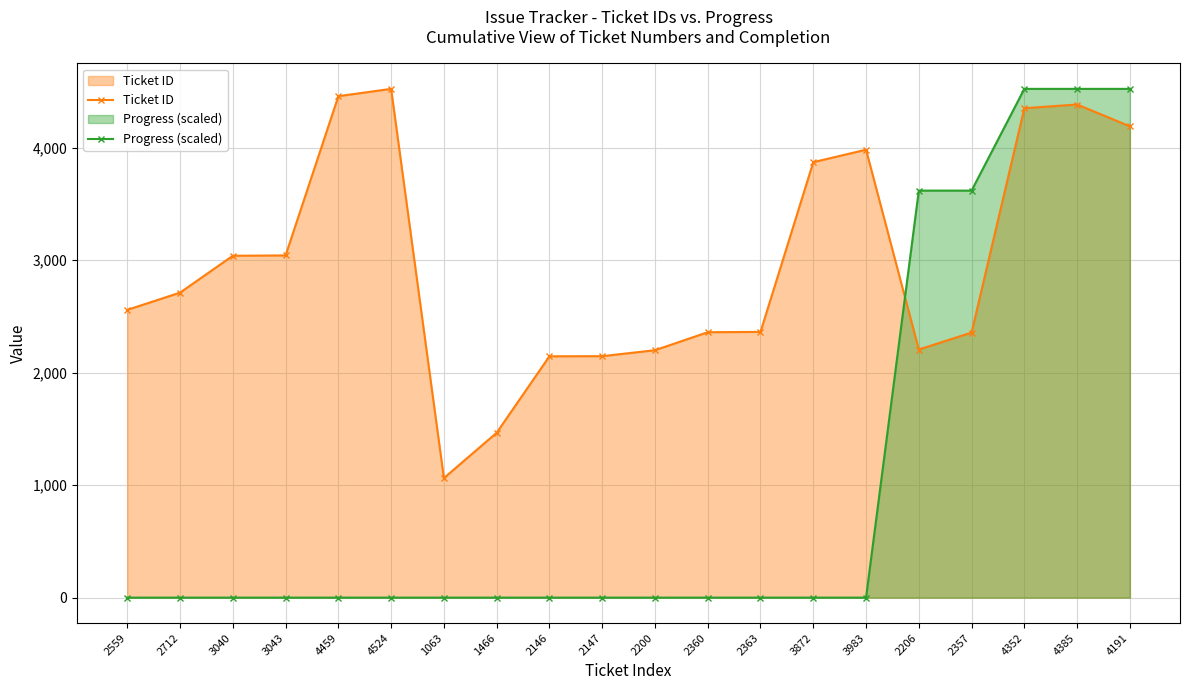

The value of Progress (scaled) at 2146 is 2825.4. True or false?

False